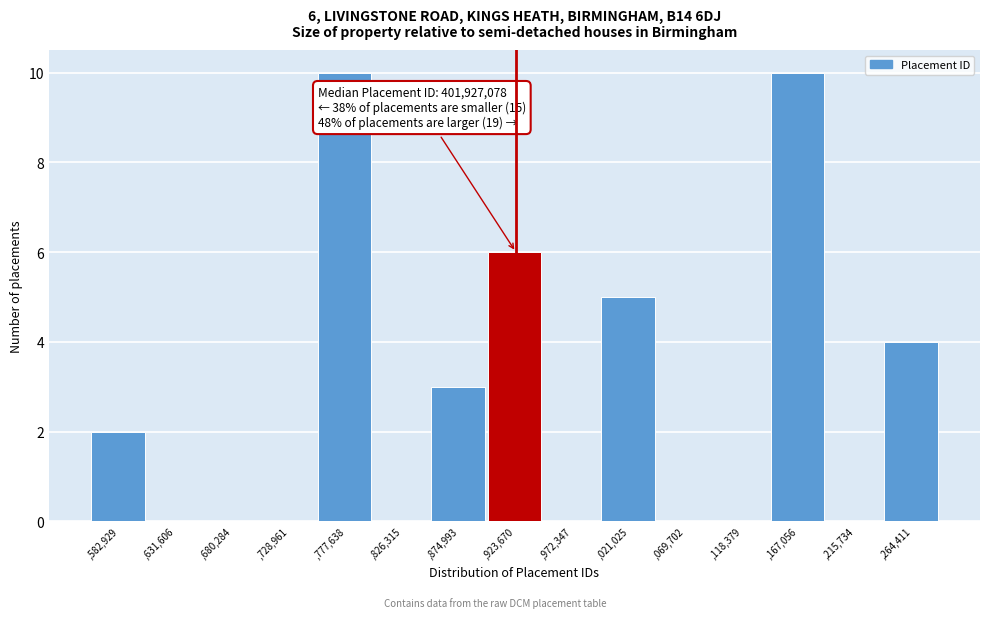

Reading left to right, what are all the values shown in this chart?

,582,929=2	,631,606=0	,680,284=0	,728,961=0	,777,638=10	,826,315=0	,874,993=3	,923,670=6	,972,347=0	,021,025=5	,069,702=0	,118,379=0	,167,056=10	,215,734=0	,264,411=4